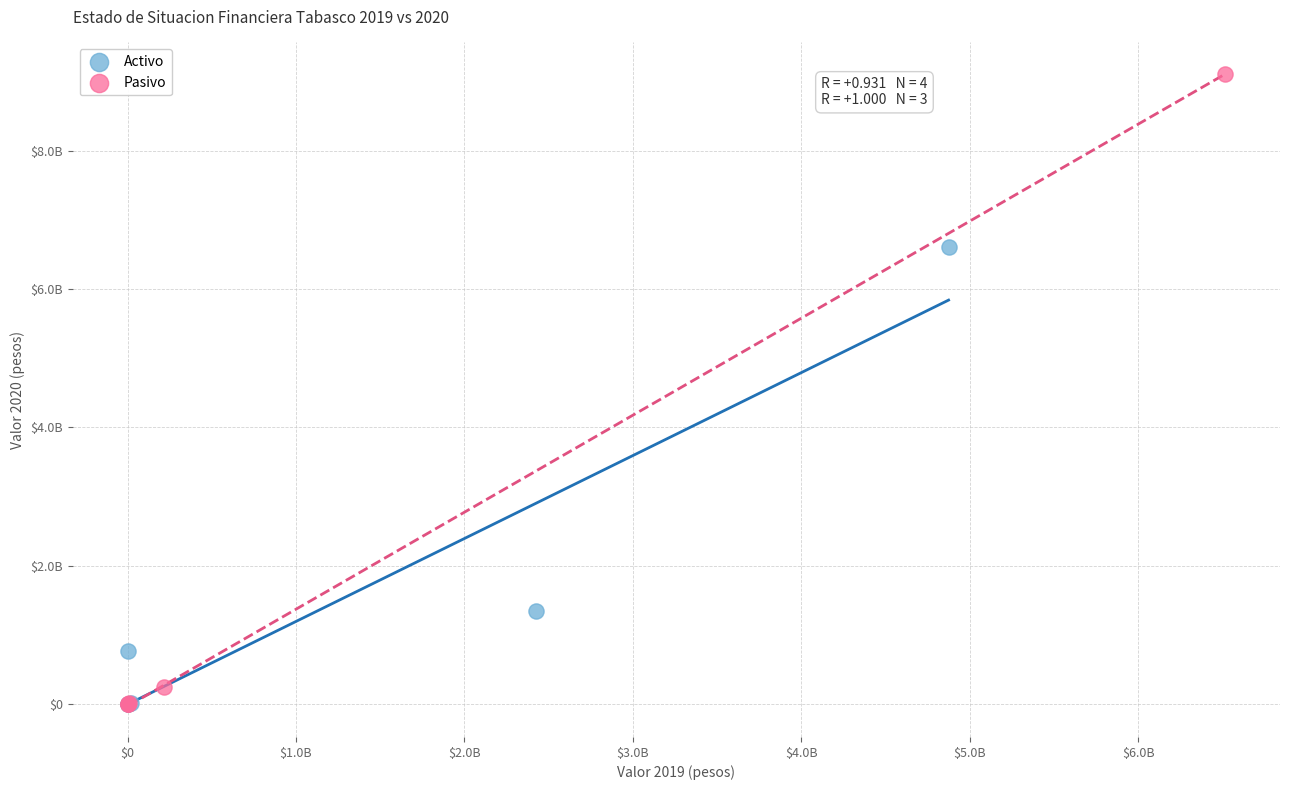

Which series has the largest Y range (max minus min)?

Pasivo